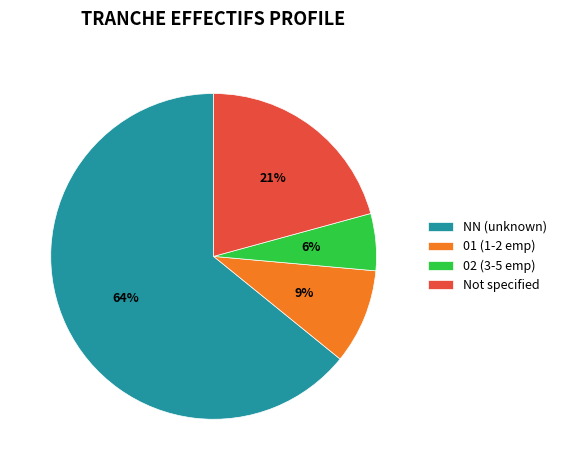

Which slice is the smallest?

02 (3-5 emp)